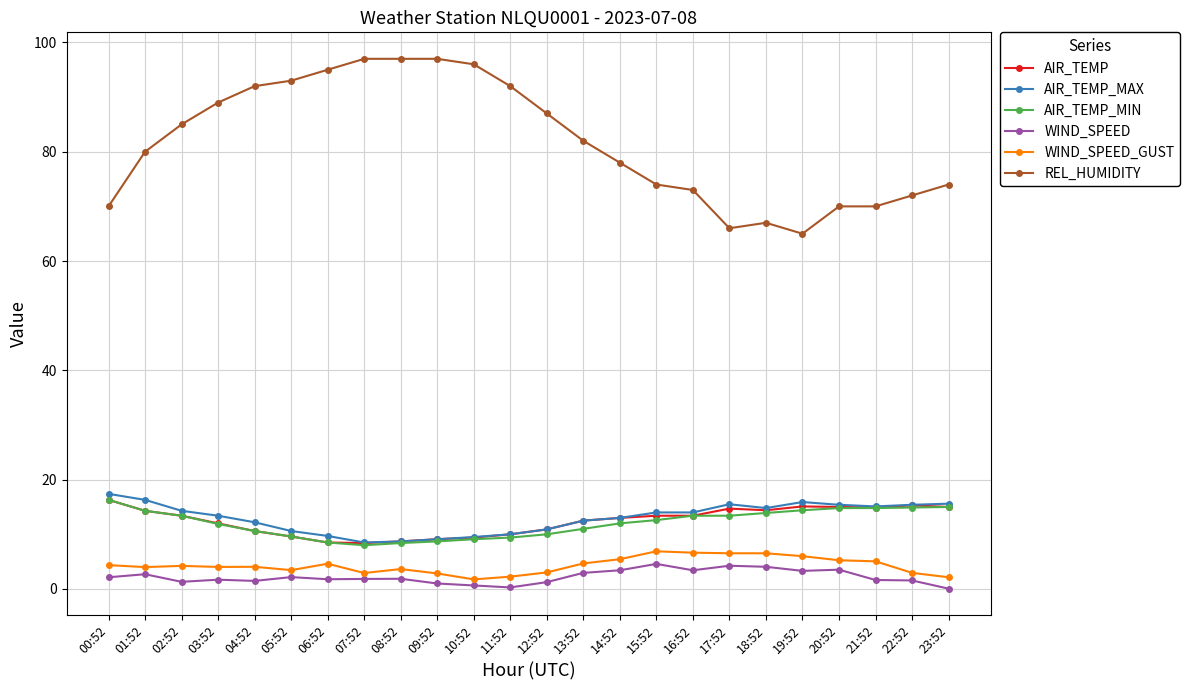

True or false: AIR_TEMP_MIN and REL_HUMIDITY cross at least once.

False